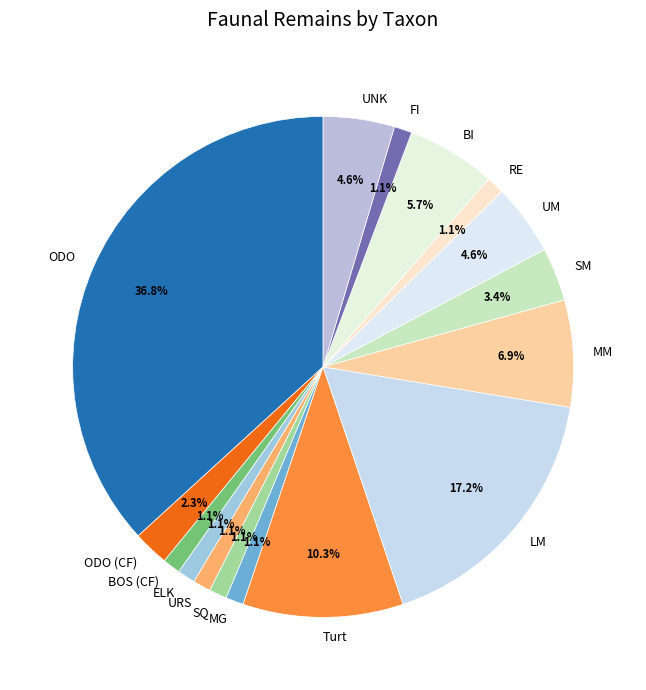

What portion of the pie excludes MM?

93.1%